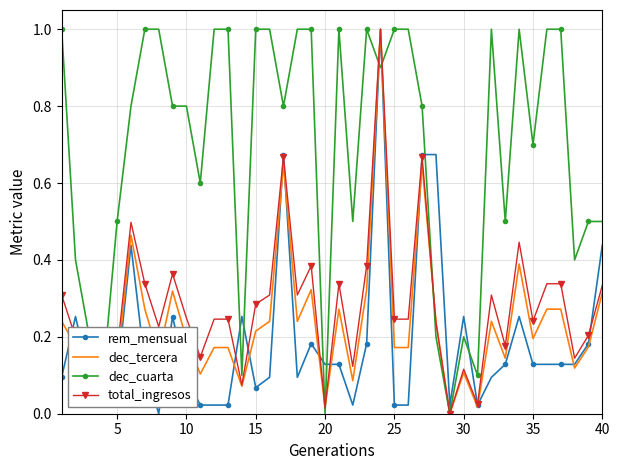

What is the greatest value displayed?

1.0